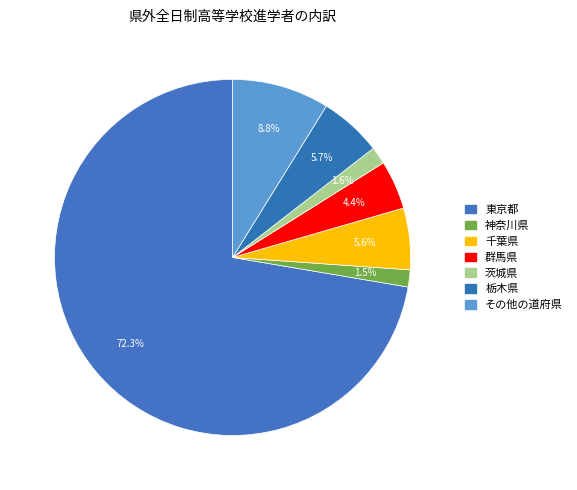

Does any single category account for the majority?

Yes